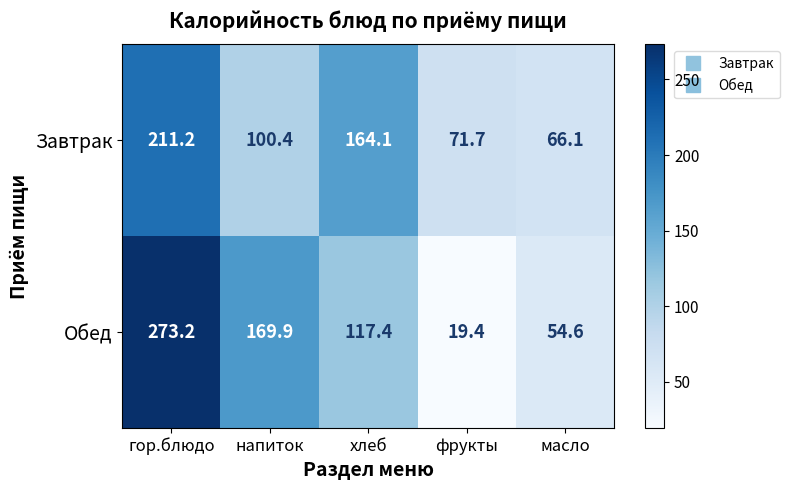

What is the greatest value displayed?

273.2